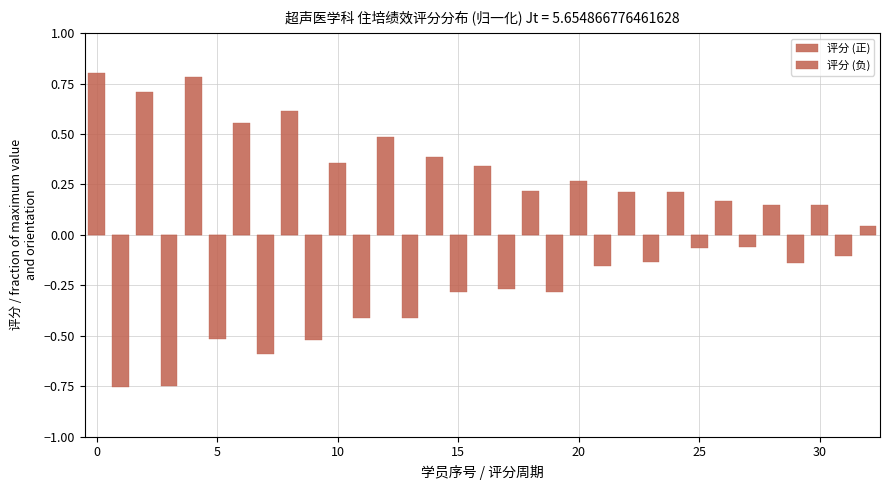

How many values in the 评分 (负) series are below 0?

16